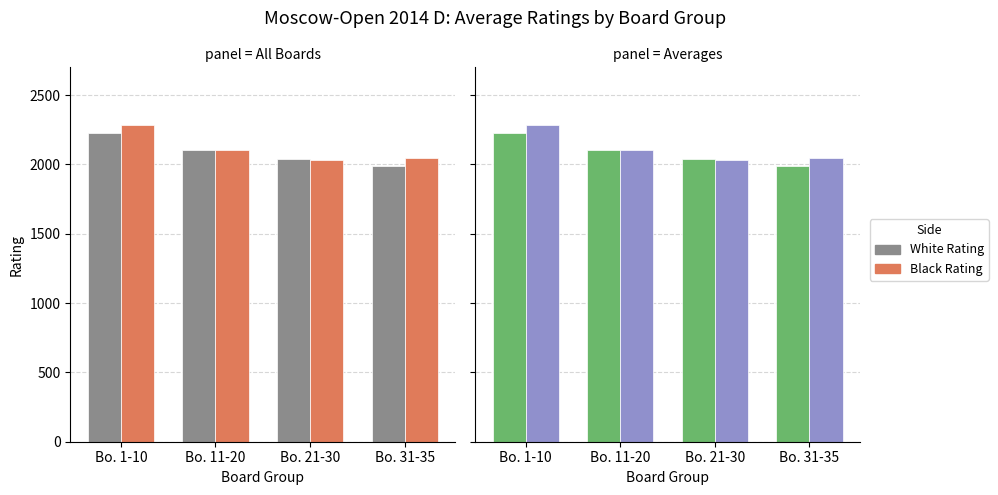

What position from the left is Bo. 11-20?

2